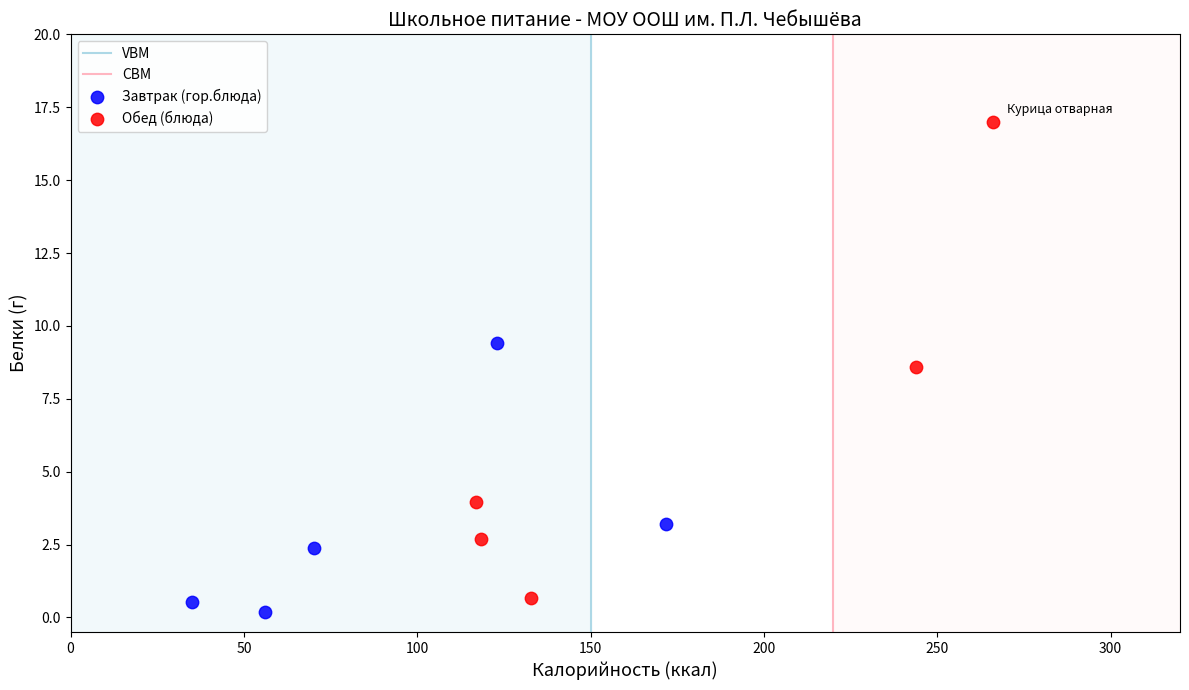

Which series contains the highest Y value?

Обед (блюда)